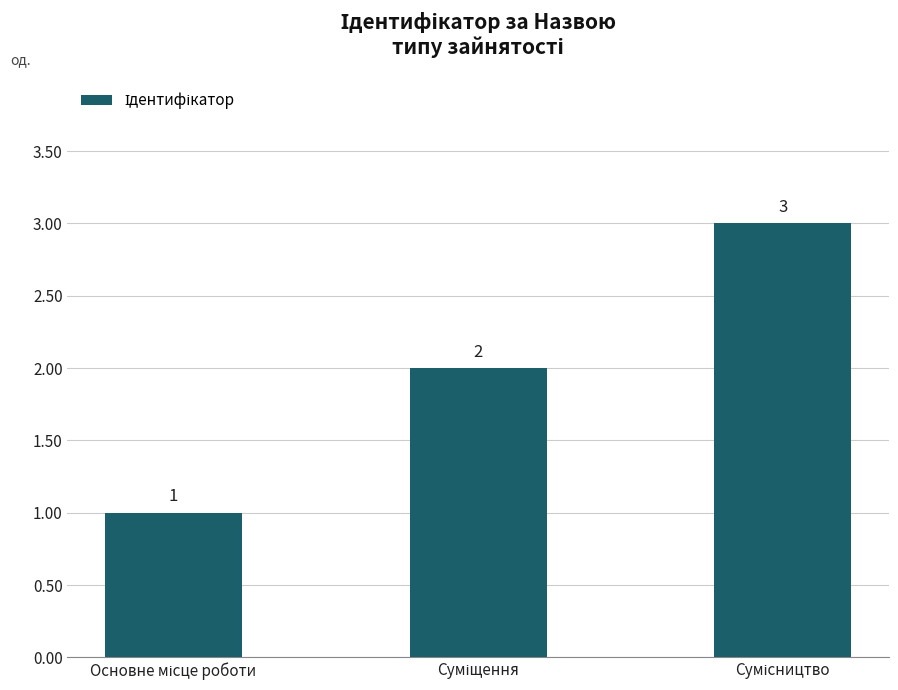

What is the average value?

2